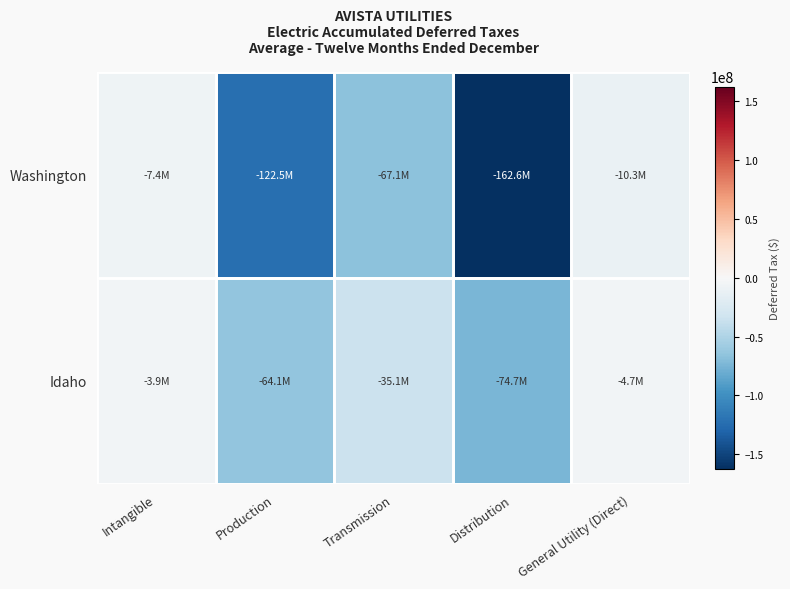

At how many categories does at least one series exceed -89904719?

5